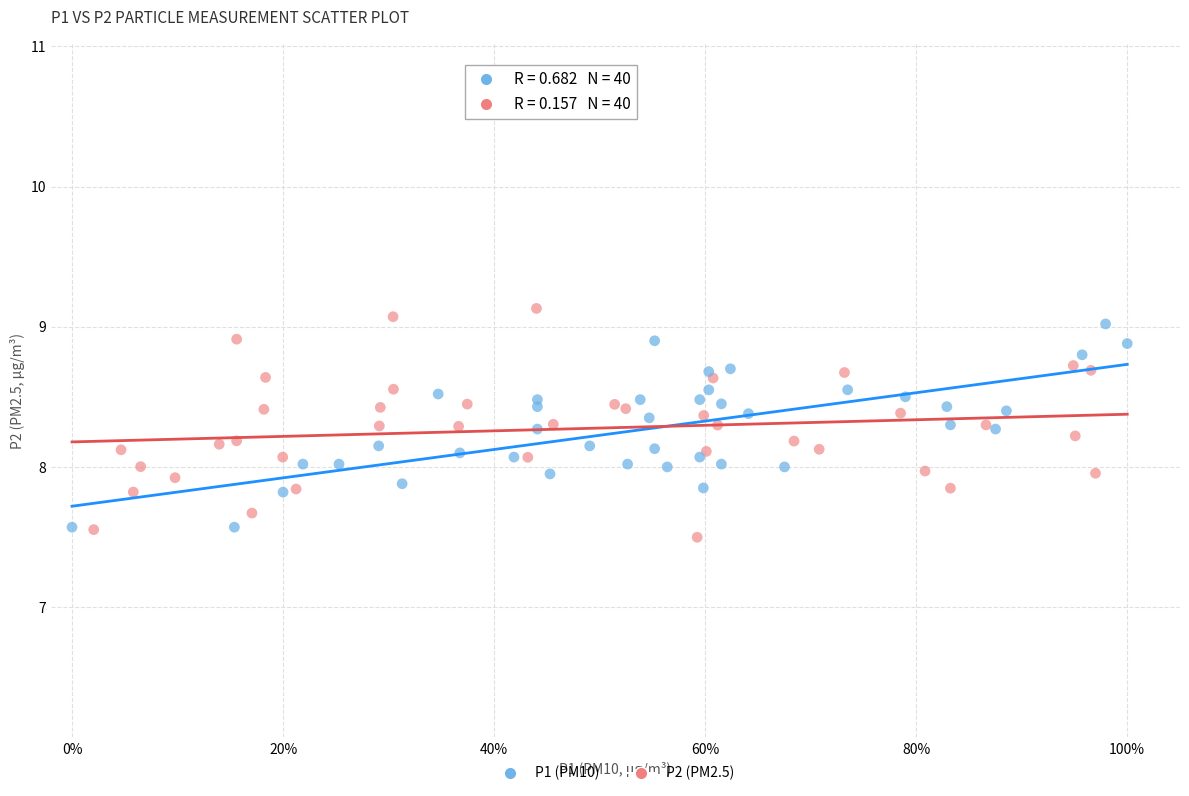

Which series has the widest spread of Y values?

P2 (PM2.5)